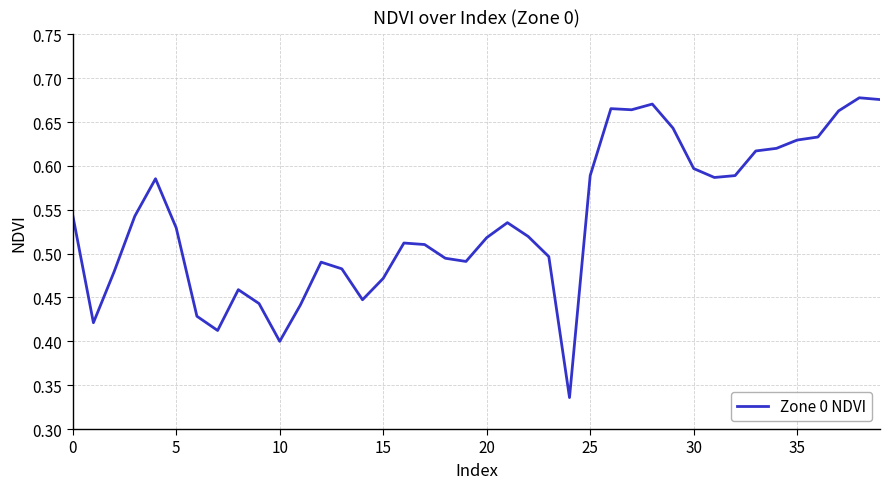

How many lines are shown in the chart?

1